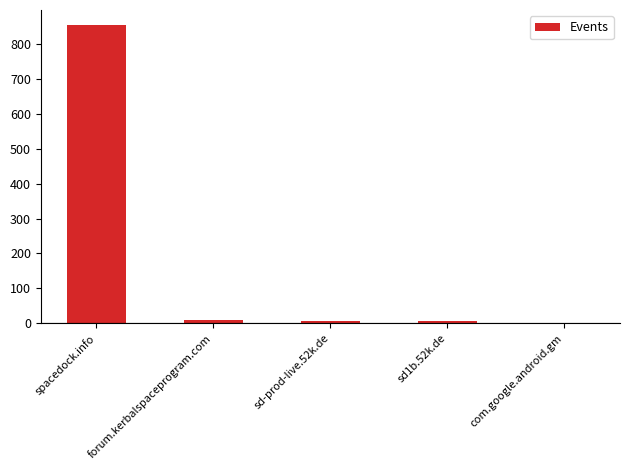

Are the bars grouped side by side (vs. stacked)?

No